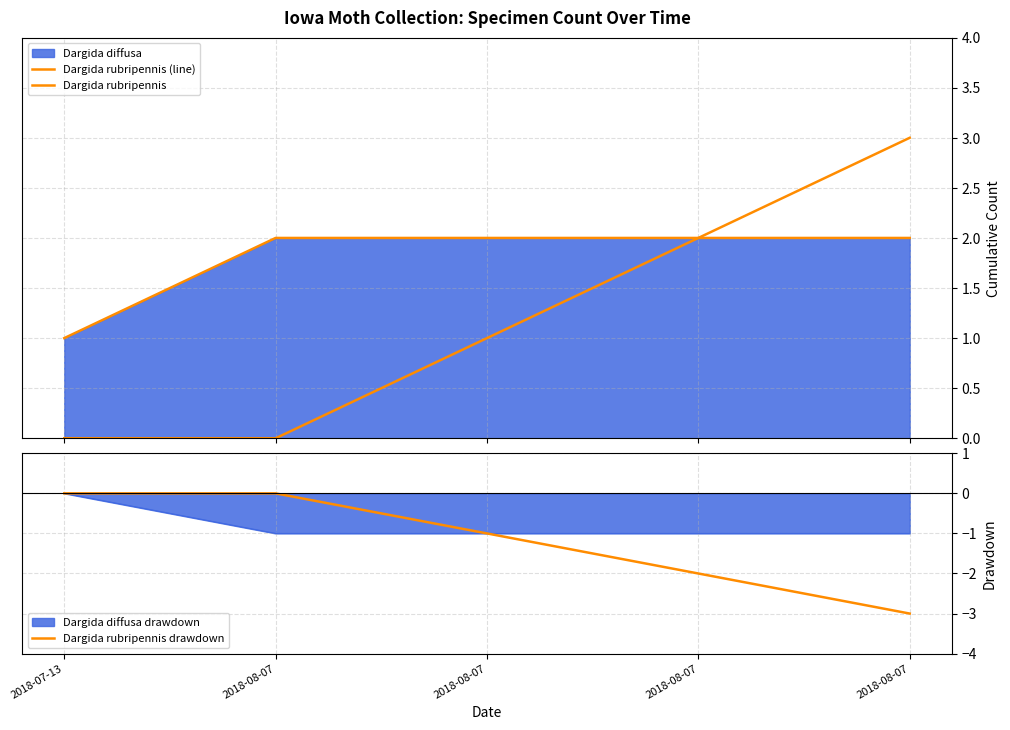

Does the chart display data point markers on the line(s)?

No